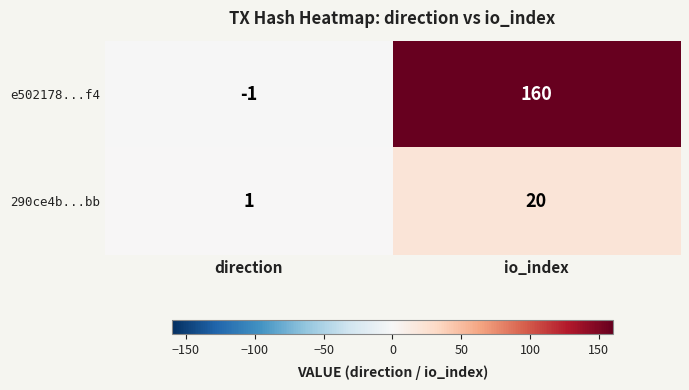

The 290ce4b...bb series shows 20 at io_index. True or false?

True